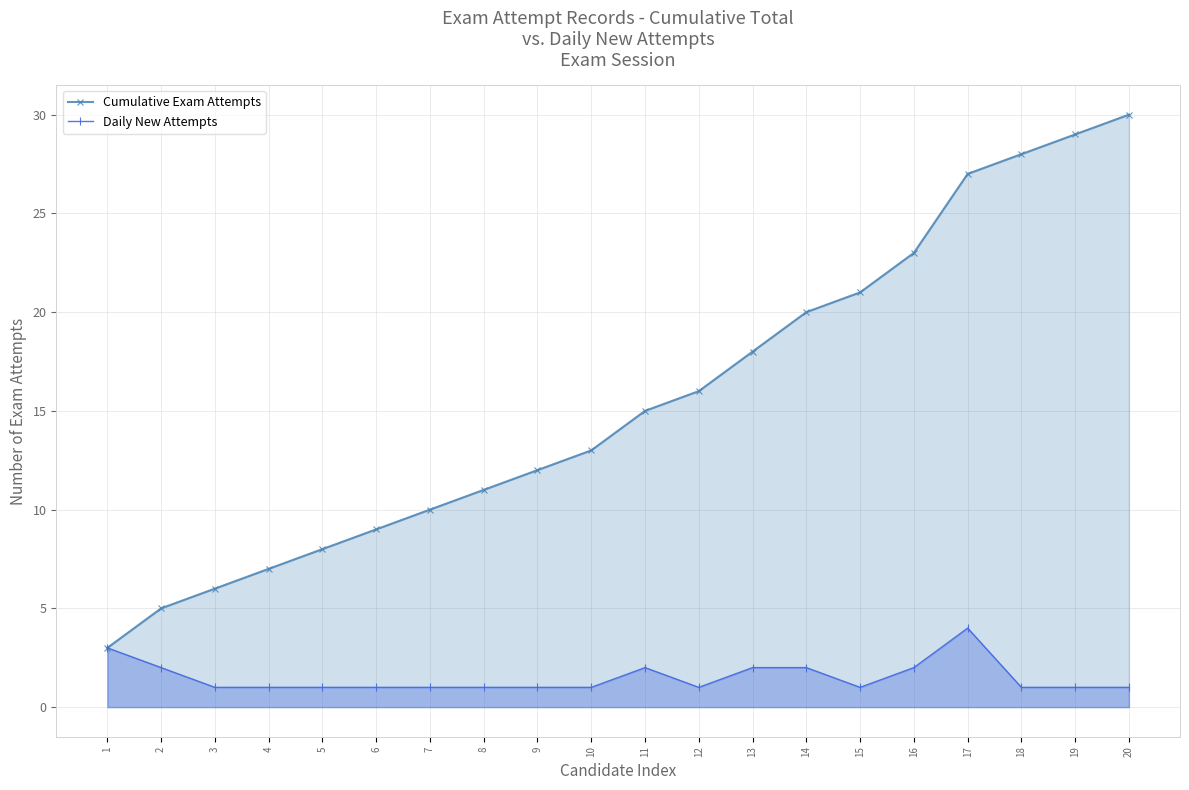

Which series has the largest total across all categories?

Cumulative Exam Attempts